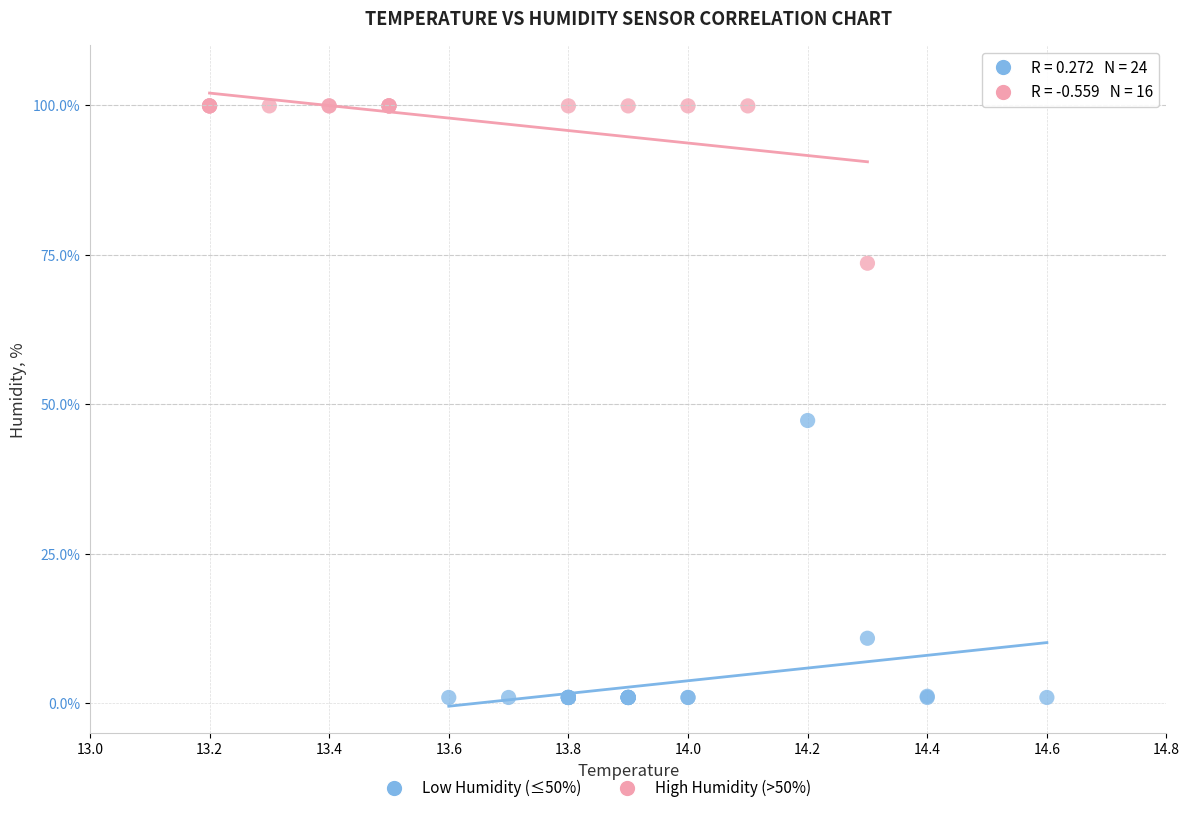

Which series reaches the minimum Y coordinate?

Low Humidity (≤50%)